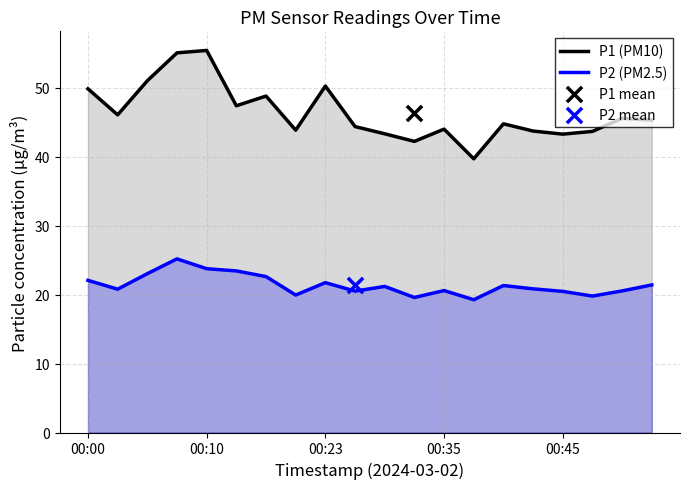

The P2 (PM2.5) series shows 20.6 at 00:35. True or false?

True